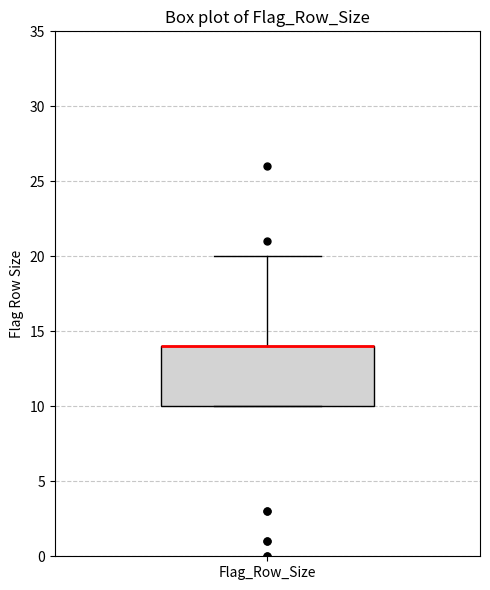

Where does the upper whisker of the box for Flag_Row_Size end on the y-axis? The values are not printed on the chart, so give them approximately, as read against the axis.

20